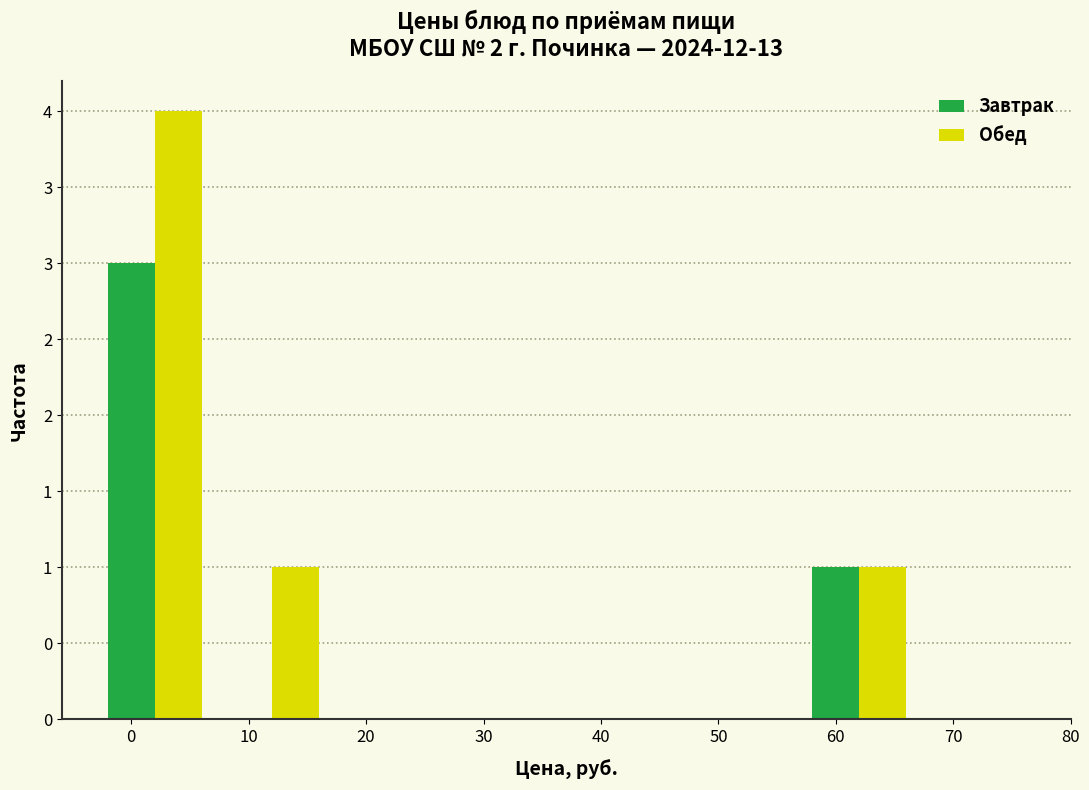

What are all the series names shown in the legend?

Завтрак, Обед